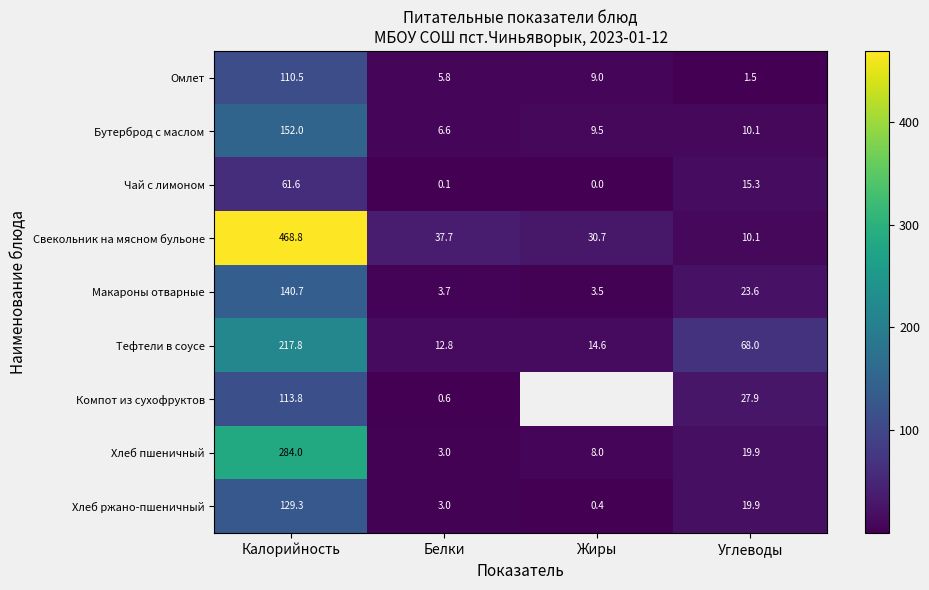

At which label does Макароны отварные first exceed 23?

Калорийность